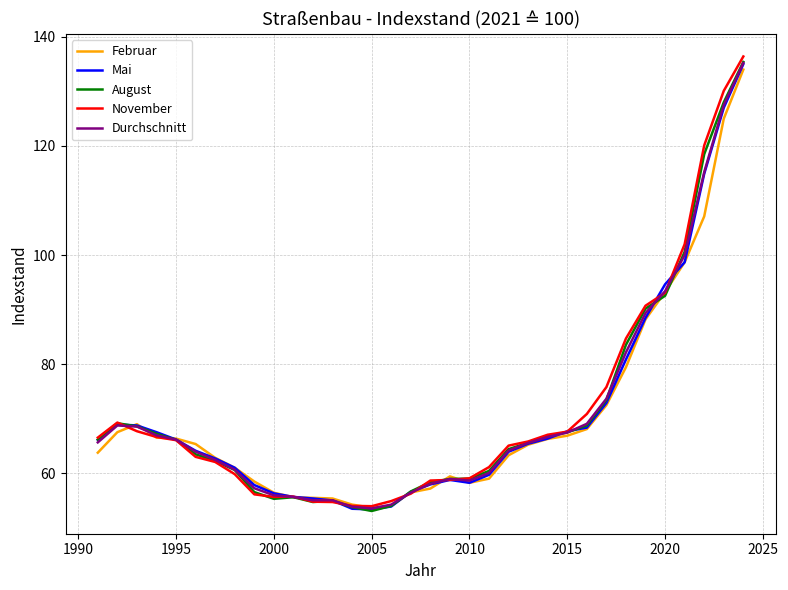

What is the difference between the second highest and second lowest values in the Durchschnitt series?

73.6